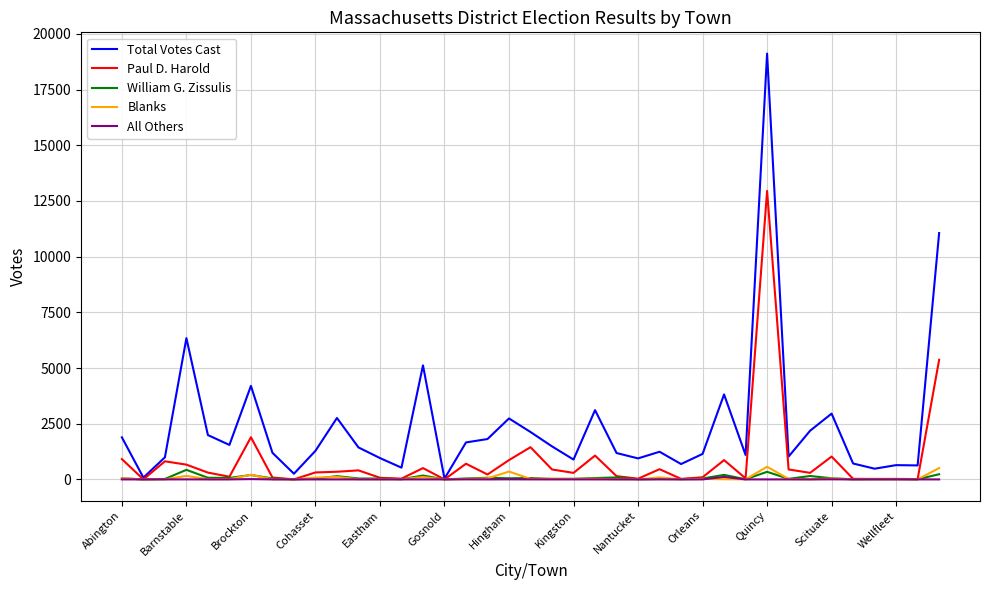

Which series has the largest total across all categories?

Total Votes Cast